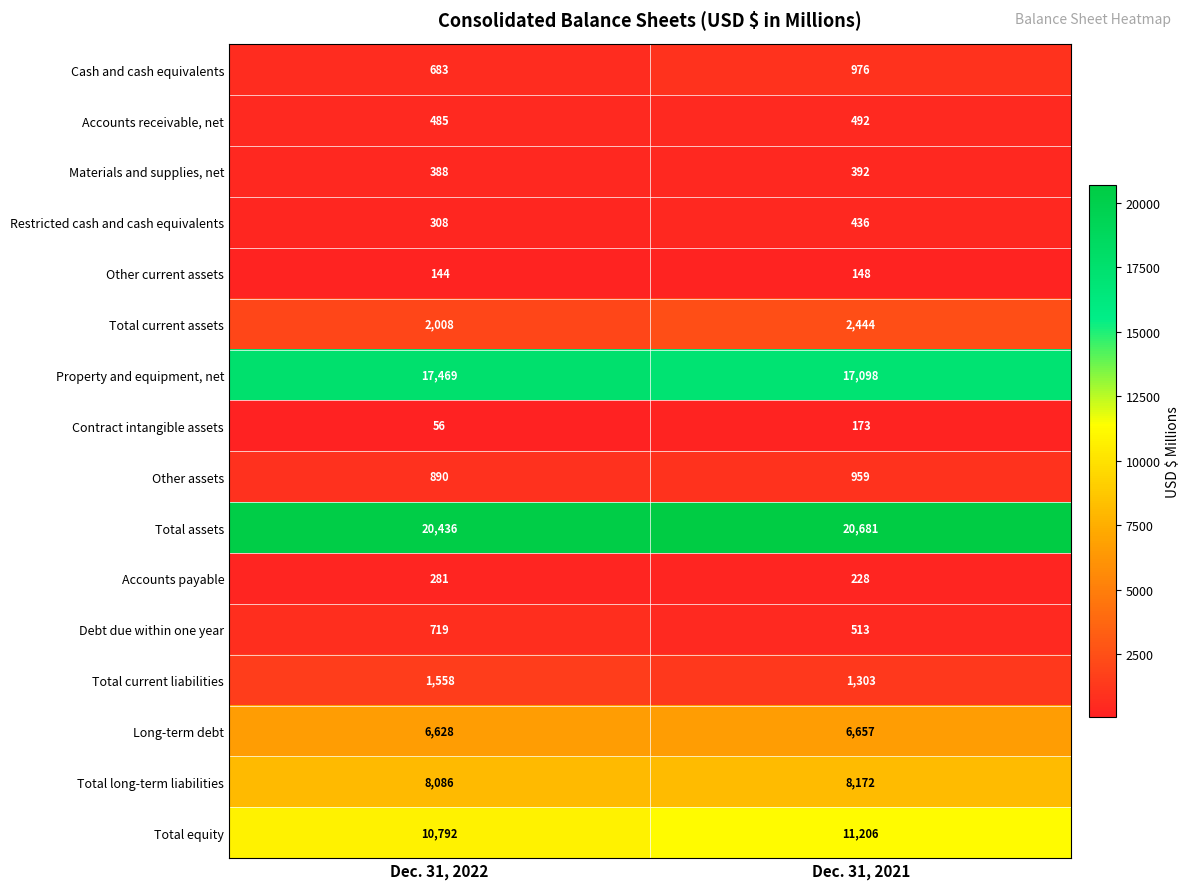

How many series are shown in this chart?

16